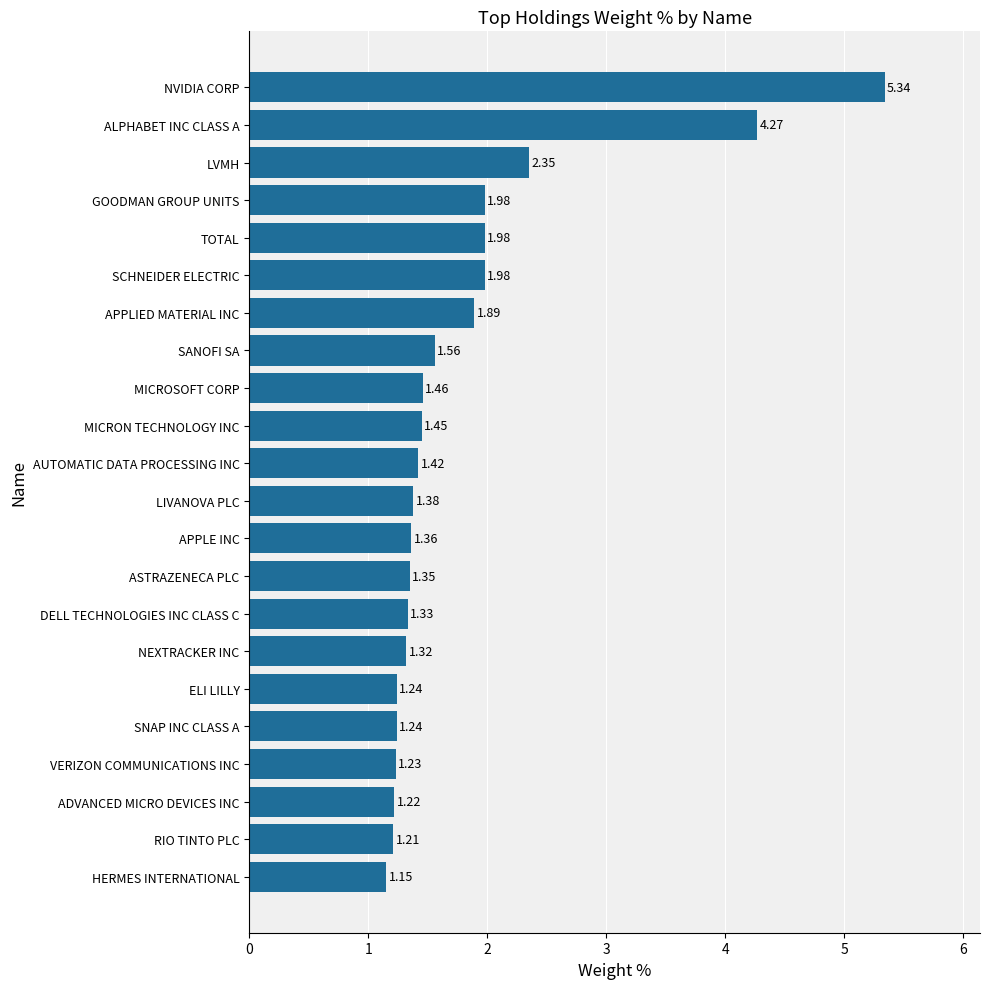

Which label corresponds to the largest value in the chart?

NVIDIA CORP